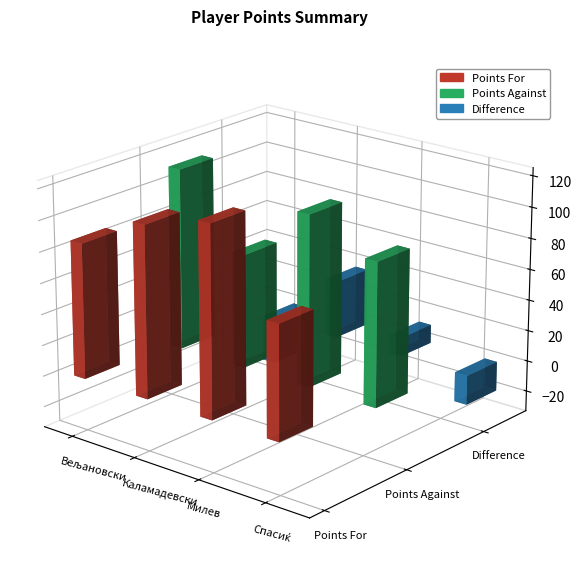

Rank the series at Кристијан Каламадевски (347) from lowest to highest value.

Difference, Points Against, Points For